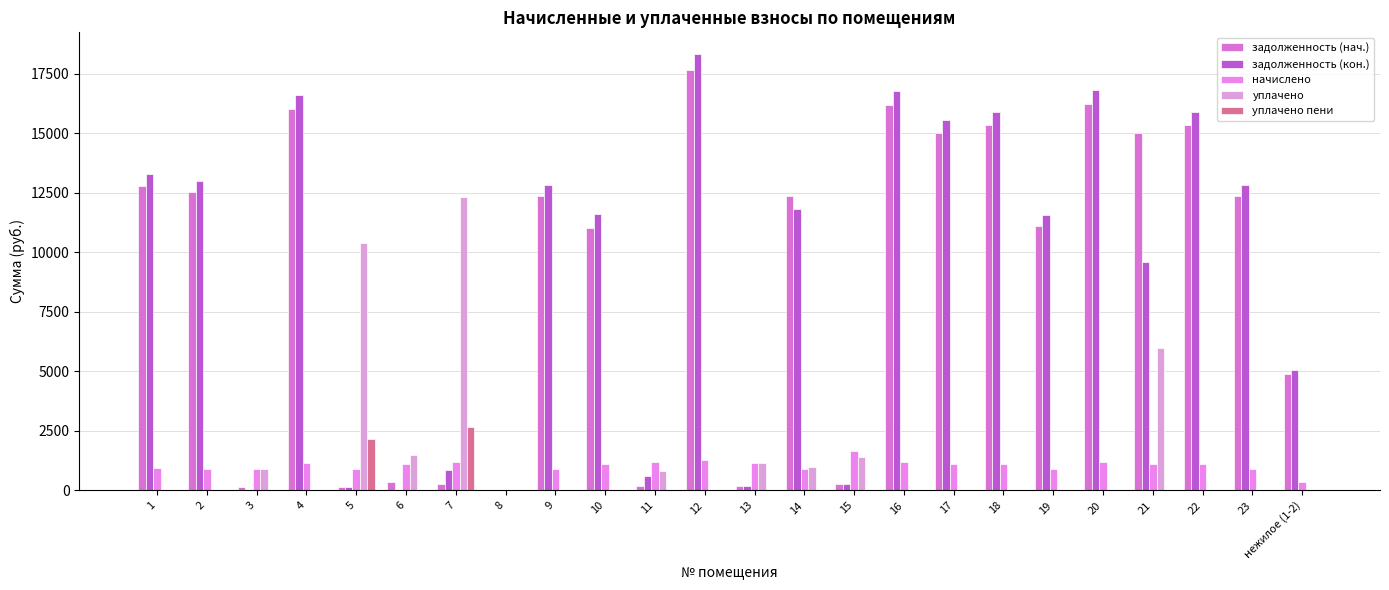

At which label does начислено first exceed 1113?

4